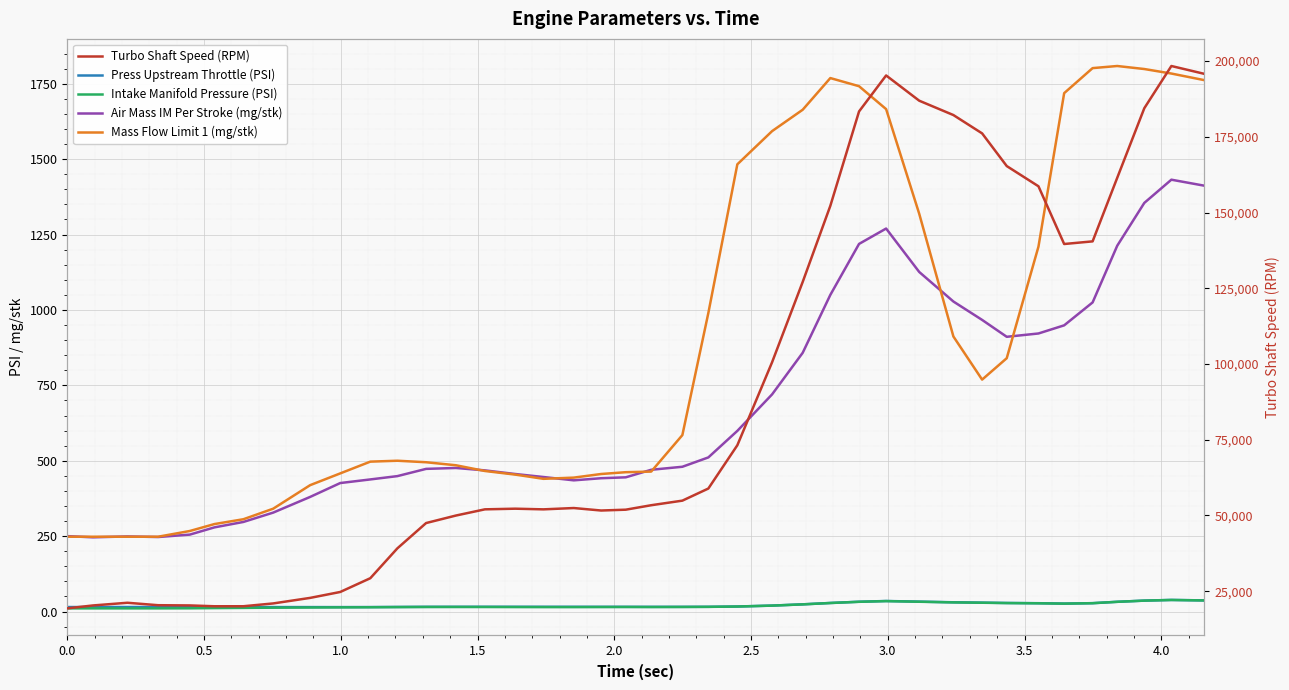

What is the difference between the maximum and second lowest values in the Turbo Shaft Speed (RPM) series?

178328.0